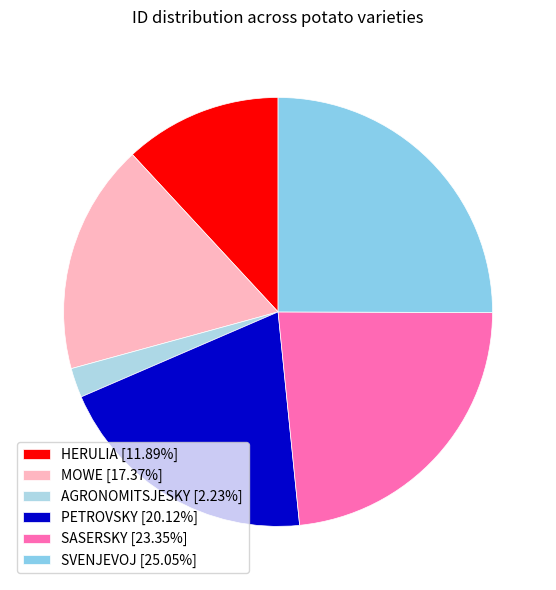

Which category has the smallest portion of the pie?

AGRONOMITSJESKY